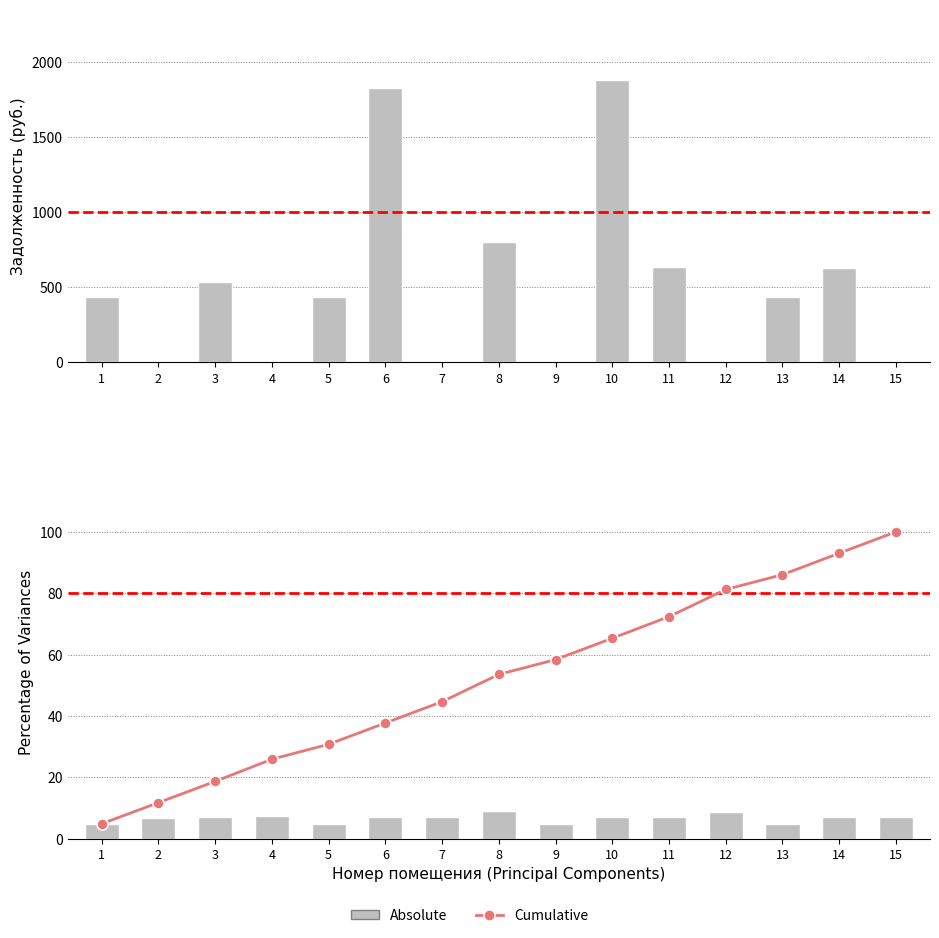

Reading right to left, list all the values displayed in this chart.

Absolute: 15=7.0	14=7.0	13=4.8	12=8.8	11=7.1	10=7.0	9=4.8	8=8.9	7=6.9	6=6.9	5=4.9	4=7.2	3=6.9	2=6.9	1=4.8
Cumulative: 15=100.0	14=93.0	13=86.0	12=81.2	11=72.4	10=65.3	9=58.4	8=53.5	7=44.6	6=37.7	5=30.8	4=25.9	3=18.7	2=11.7	1=4.8